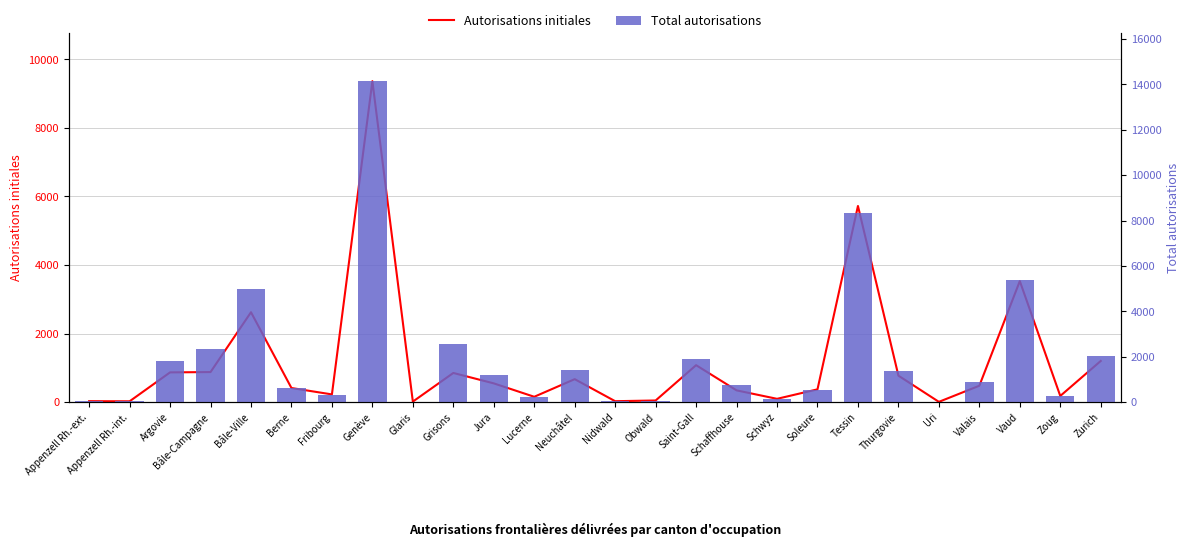

At which category is the sum across all series the highest?

Genève